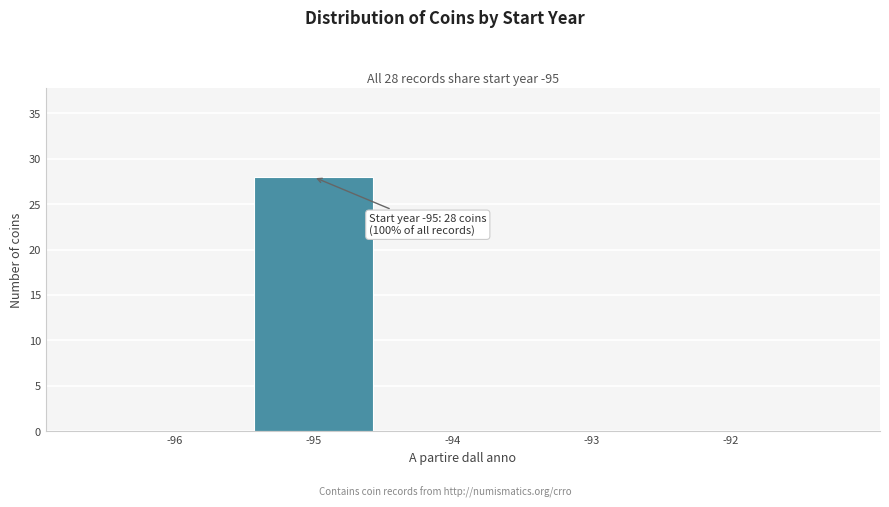

Reading left to right, transcribe all the data shown in this chart.

-96=0	-95=28	-94=0	-93=0	-92=0